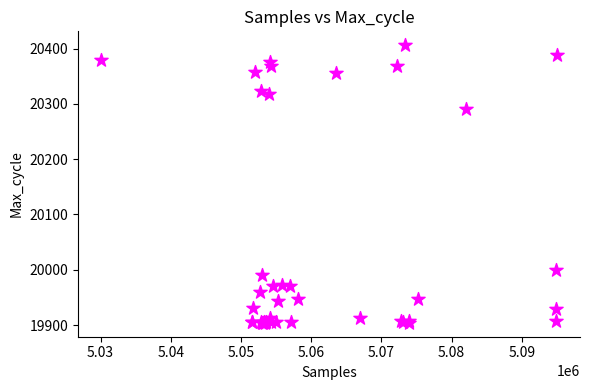

What Y value in the scatter plot is closest to 20155?

20291